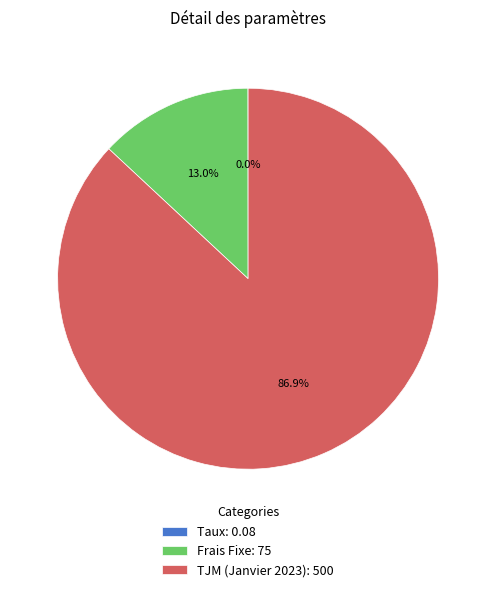

What percentage is the Frais Fixe slice, to the nearest percent?

13%